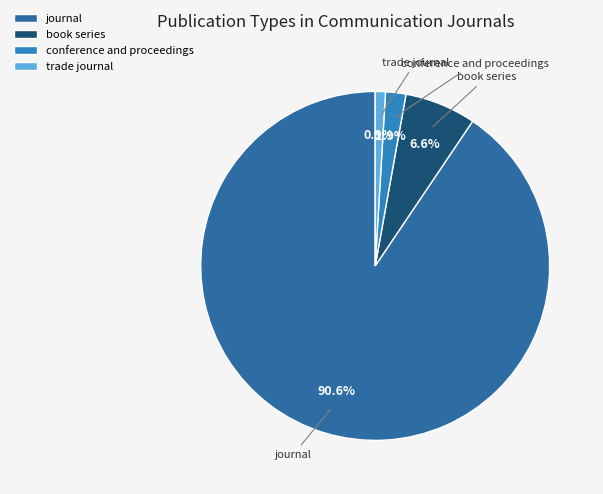

Is there any slice that represents more than half of the pie?

Yes